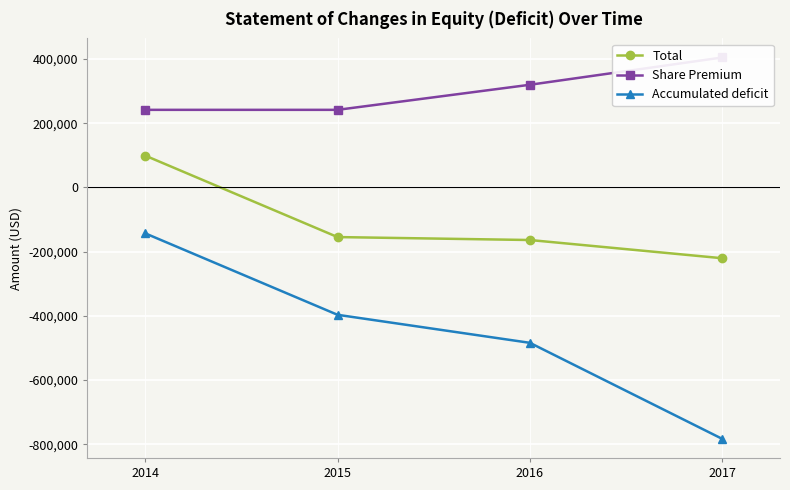

Count the Accumulated deficit values in the range -484101 to -142872.

3